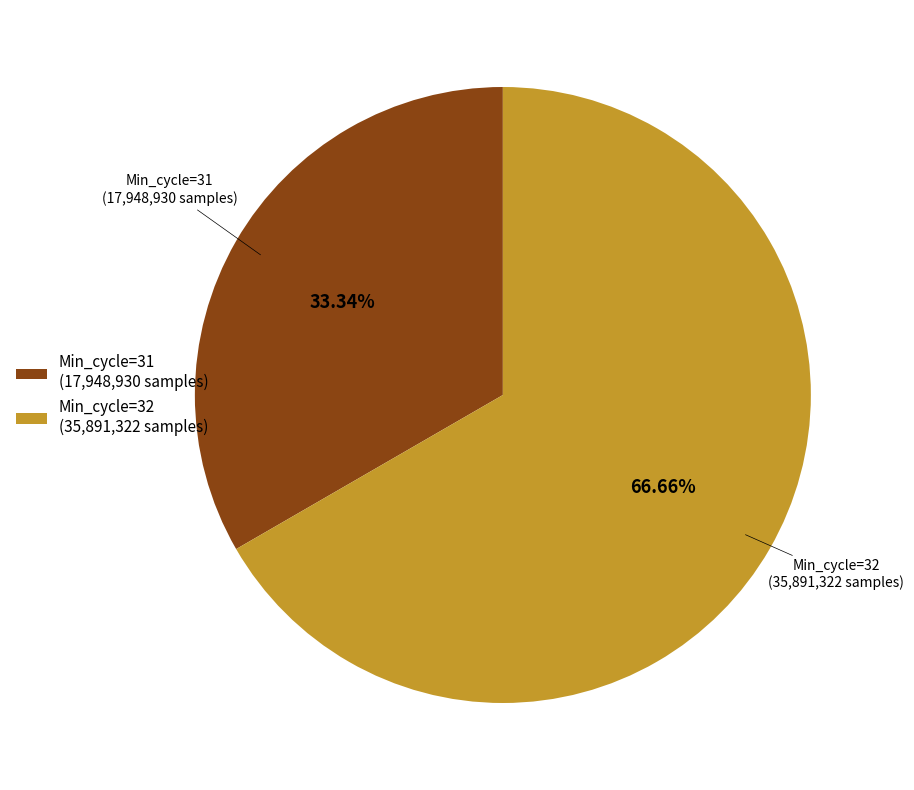

Approximately how many times larger is the value at Min_cycle=31 (17,948,930 samples) compared to Min_cycle=32 (35,891,322 samples)?

0.5